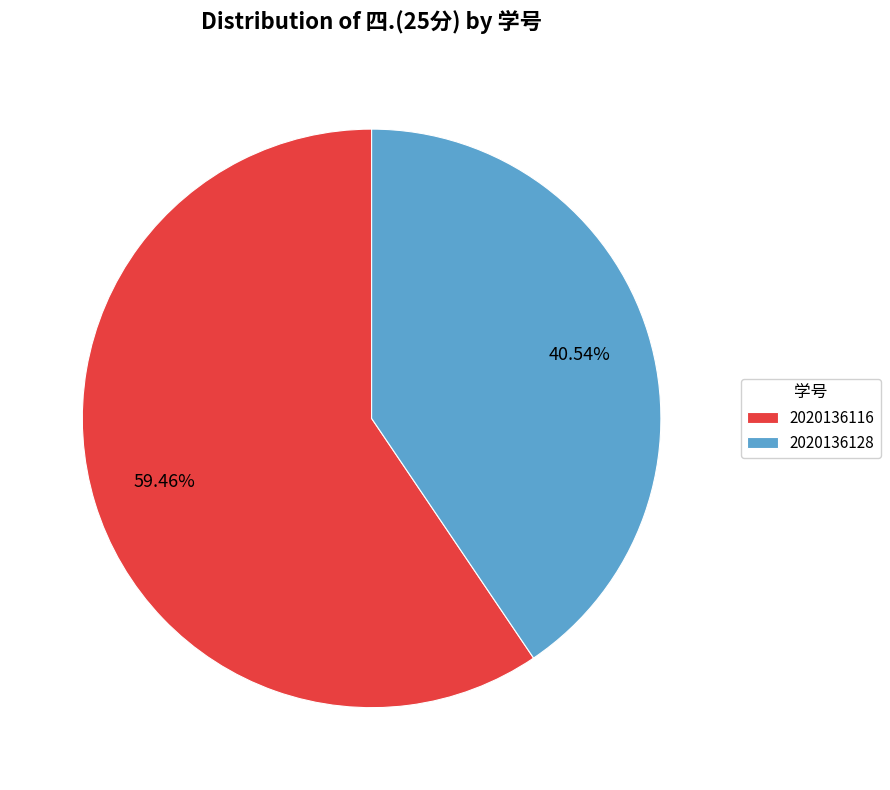

Which slice is the smallest?

2020136128